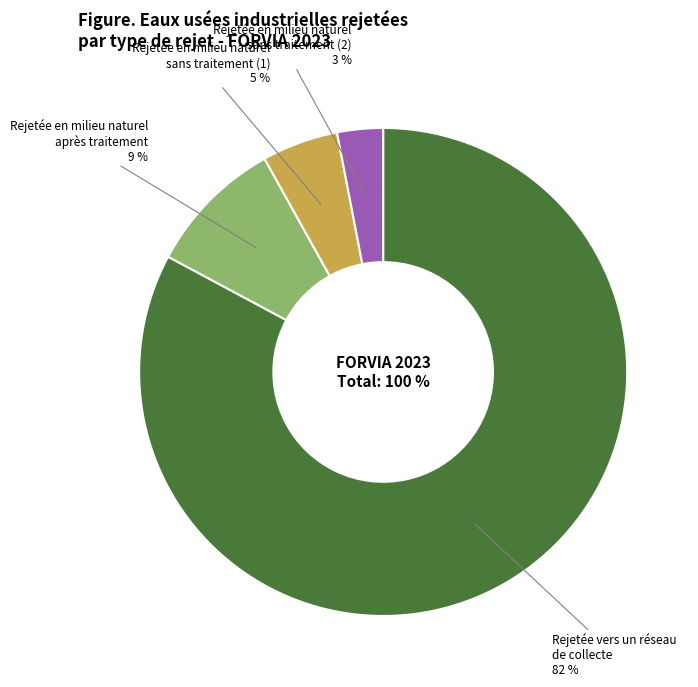

The FORVIA SE 2023 slice represents 18% of the pie. True or false?

False